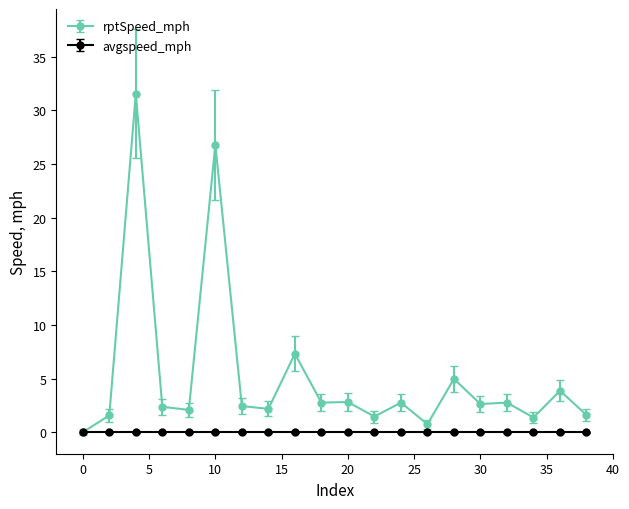

True or false: rptSpeed_mph has more than 2 points higher than both neighbors.

True